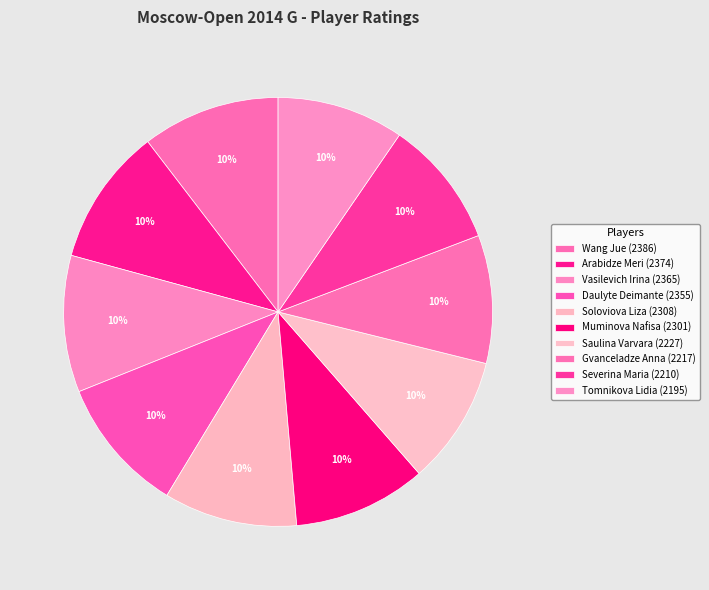

To the nearest percent, what percentage of the pie is Saulina Varvara?

10%